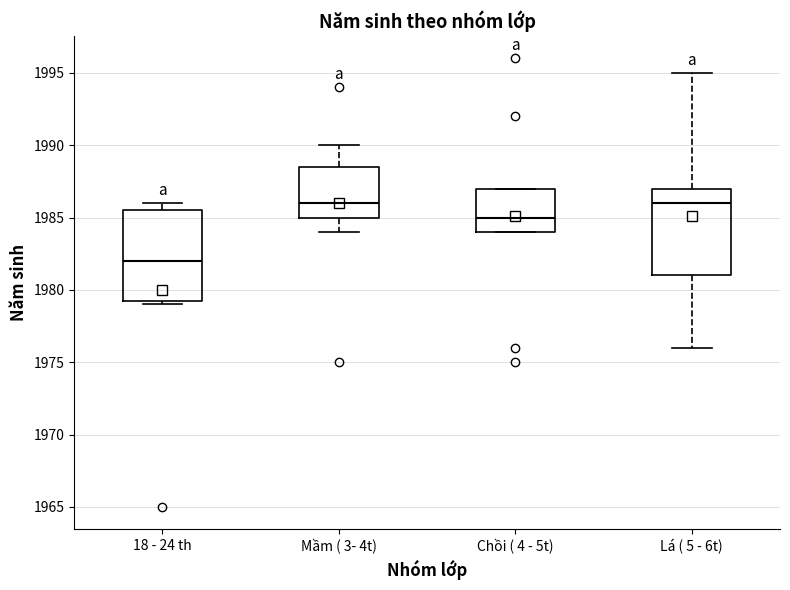

Where is the lower edge of the box for Chồi ( 4 - 5t) on the y-axis? The values are not printed on the chart, so give them approximately, as read against the axis.

1984.0